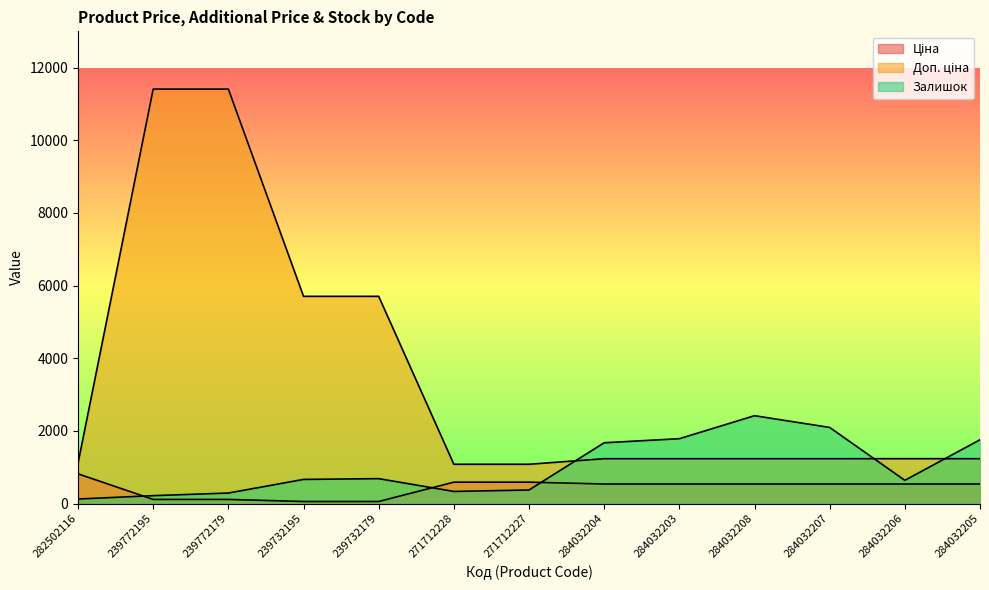

Reading left to right, extract all data points from this chart.

Ціна: 282502116=818.5	239772195=114.1	239772179=114.1	239732195=57.0	239732179=57.0	271712228=589.9	271712227=589.9	284032204=539.0	284032203=539.0	284032208=539.0	284032207=539.0	284032206=539.0	284032205=539.0
Доп. ціна: 282502116=1109.2	239772195=11410.0	239772179=11410.0	239732195=5705.0	239732179=5705.0	271712228=1081.7	271712227=1081.7	284032204=1235.4	284032203=1235.4	284032208=1235.4	284032207=1235.4	284032206=1235.4	284032205=1235.4
Залишок: 282502116=125.0	239772195=218.0	239772179=290.0	239732195=665.0	239732179=686.0	271712228=334.0	271712227=374.0	284032204=1674.0	284032203=1786.0	284032208=2419.0	284032207=2096.0	284032206=640.0	284032205=1757.0